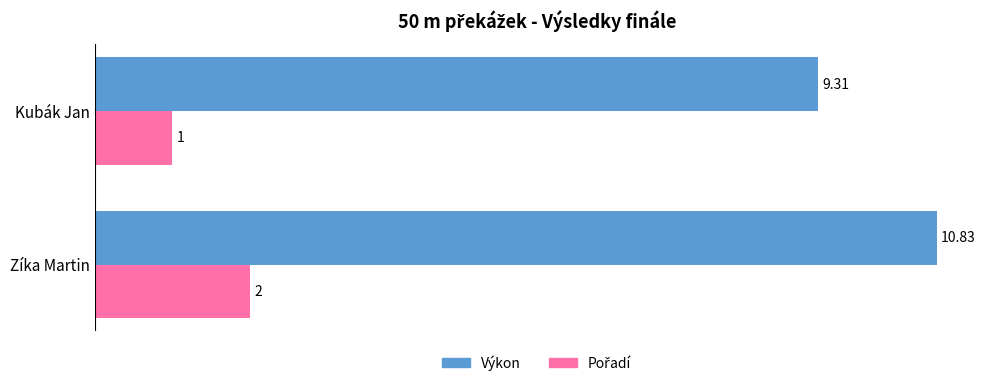

List the labels in order of Výkon value, largest first.

Zíka Martin, Kubák Jan